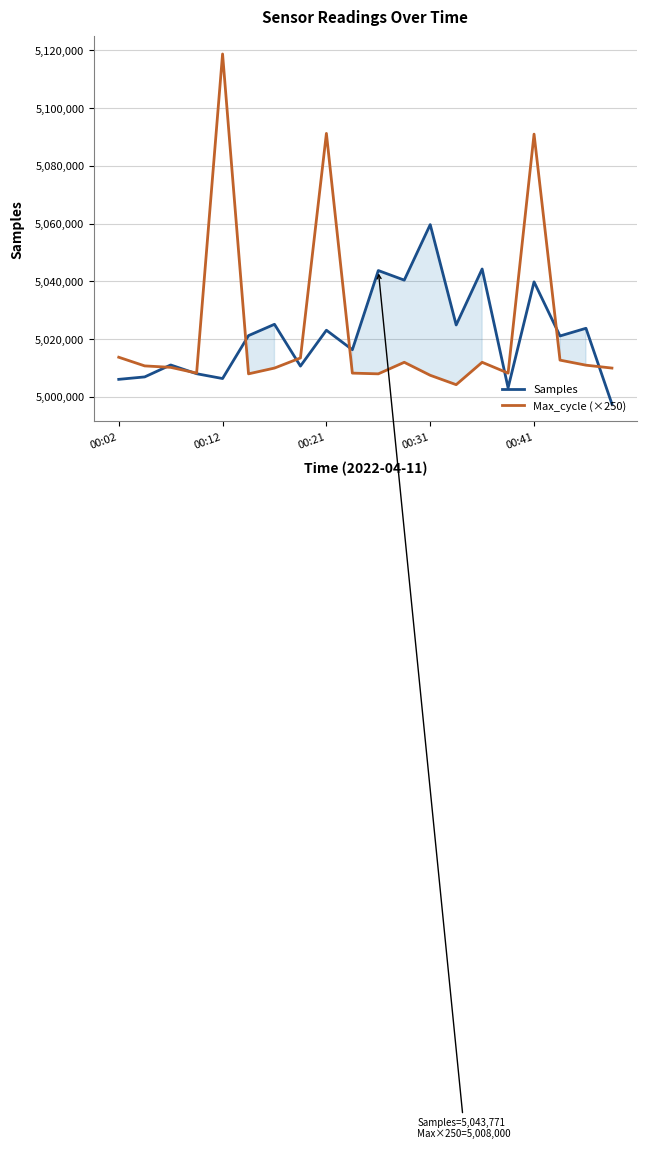

Which category has the lowest value across all series?

19